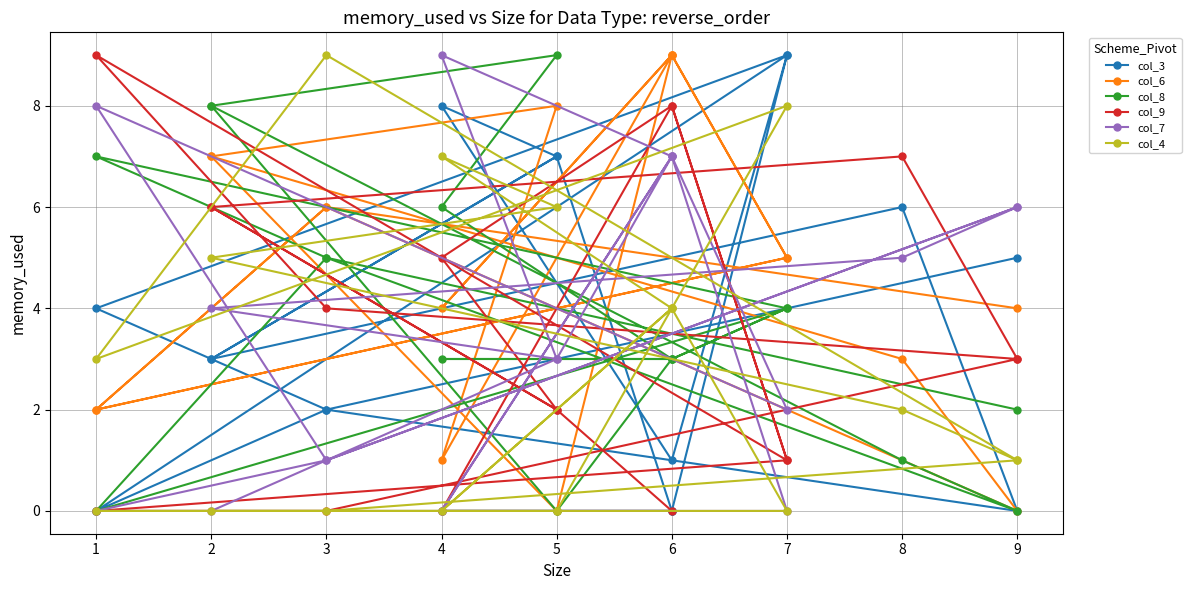

Between 4 and 3, which series saw the biggest shift?

col_7